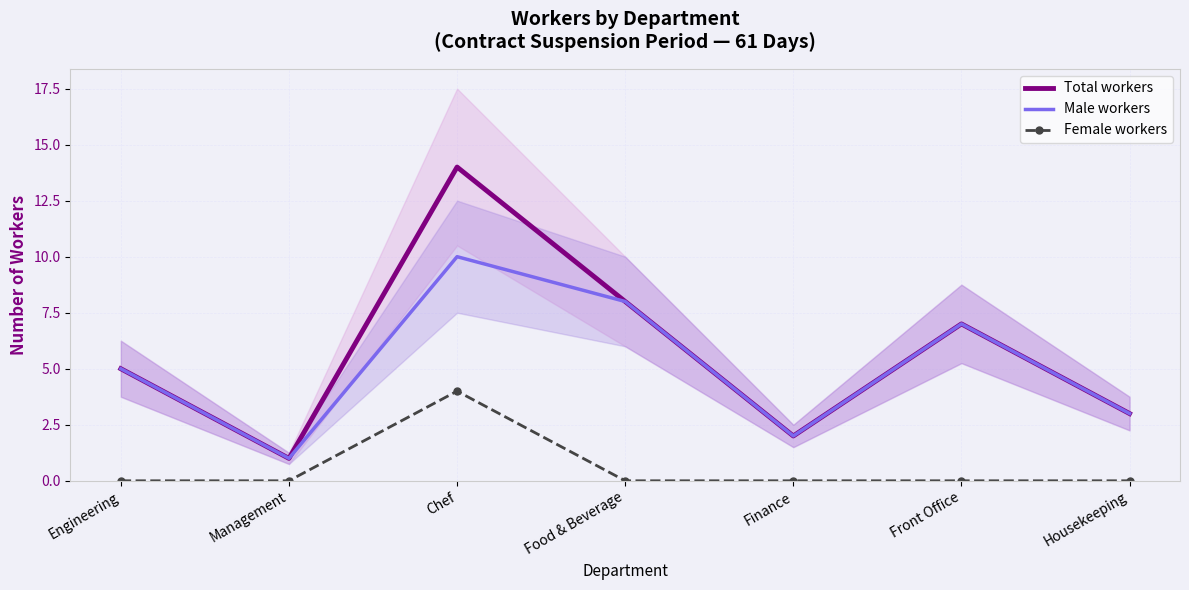

True or false: Female workers and Total workers intersect in this chart.

False